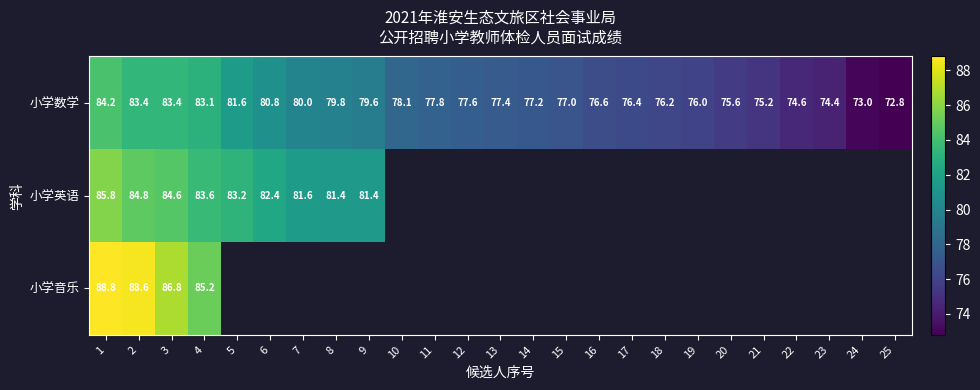

Is it true that 小学数学 equals 55.4 at 1?

False